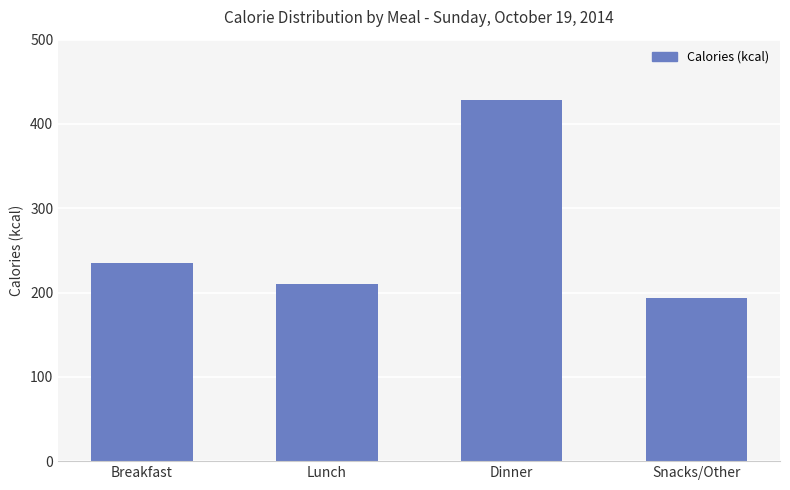

What is the label of the 3rd bar from the left?

Dinner